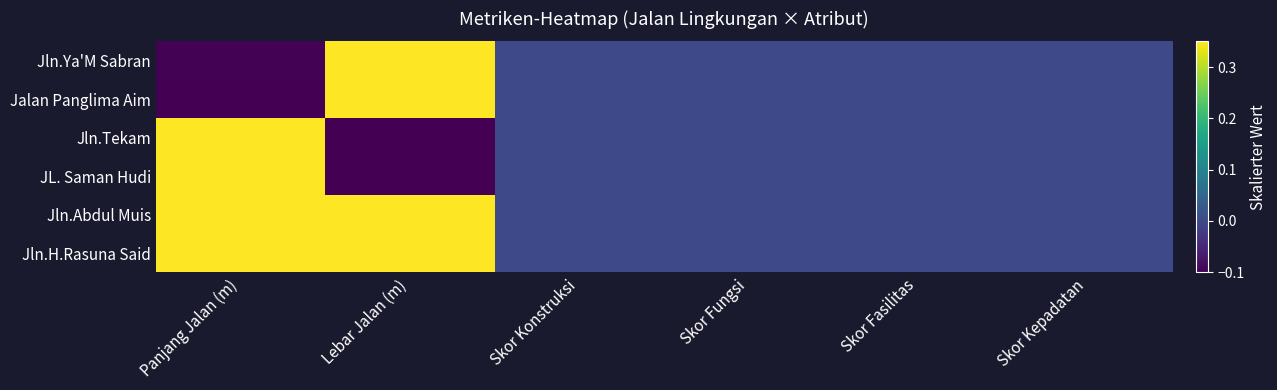

How many data points does each series have?

6